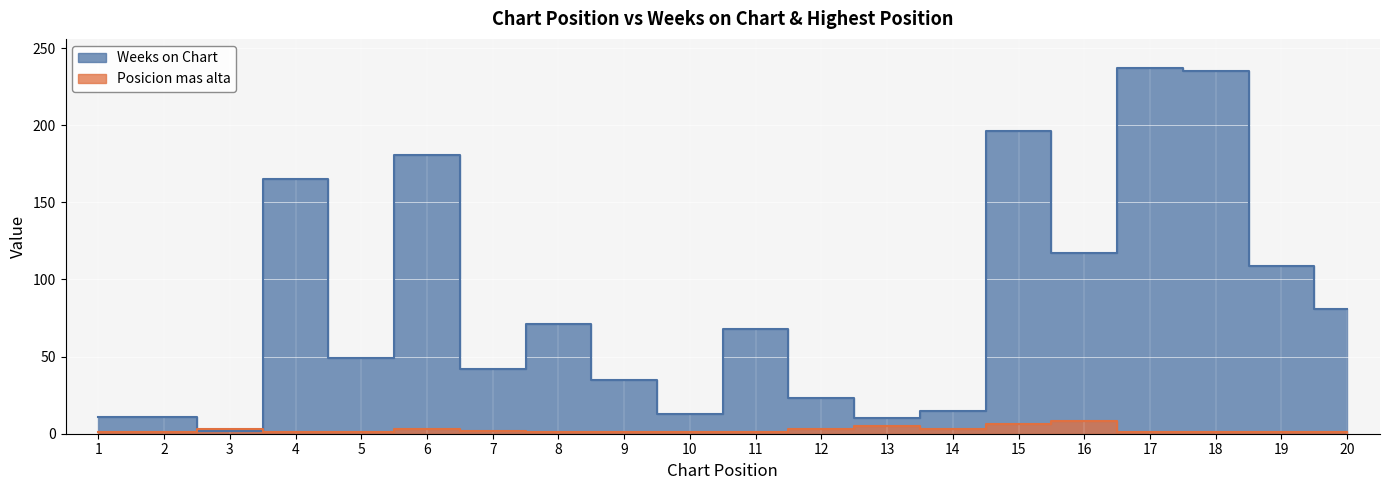

How many intersections are there between Weeks on Chart and Posicion mas alta?

2